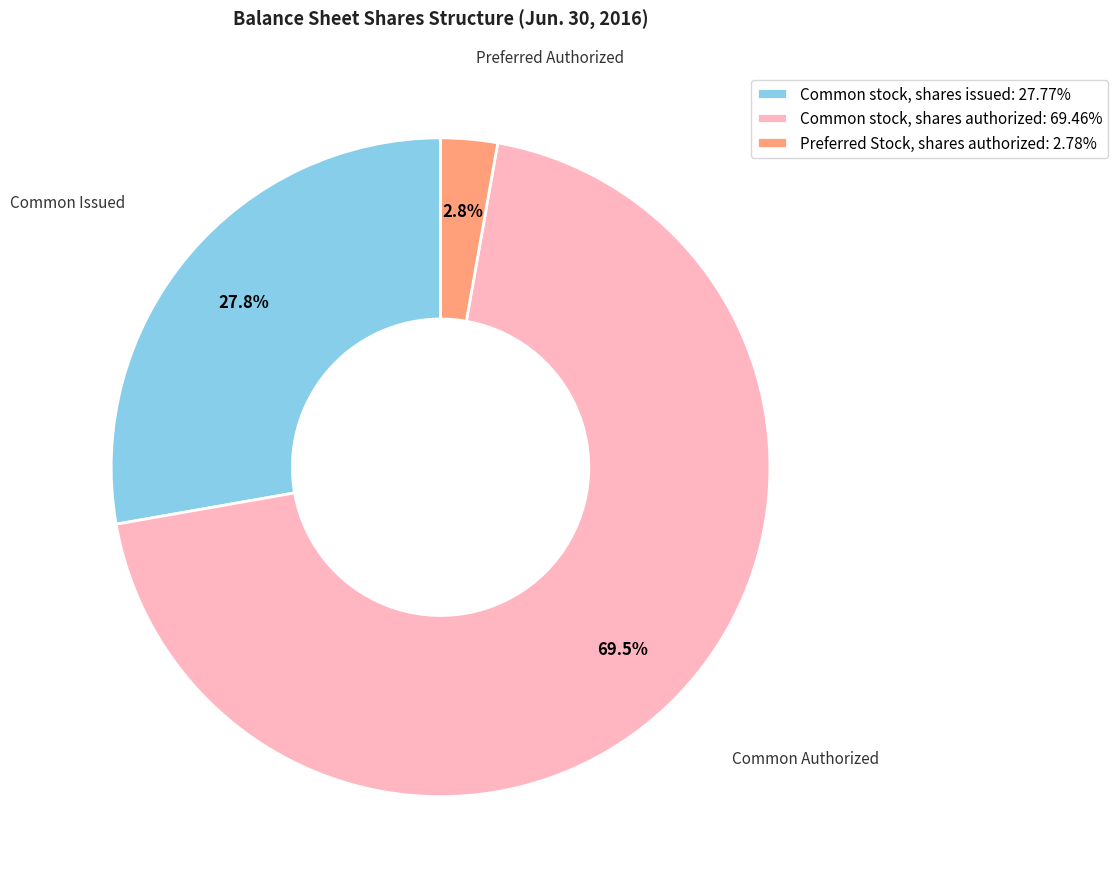

To the nearest percent, what portion does Preferred Stock, shares authorized represent?

3%